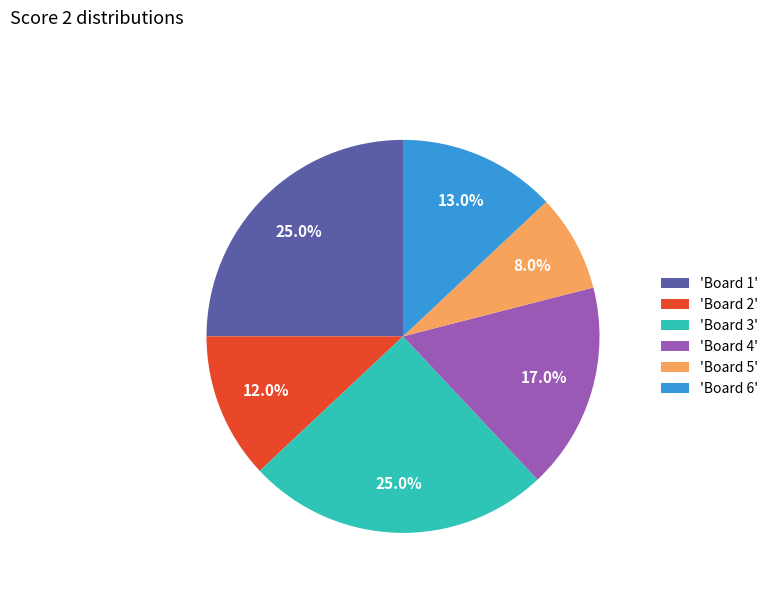

Approximately how many times larger is the value at 'Board 3' compared to 'Board 1'?

1.0